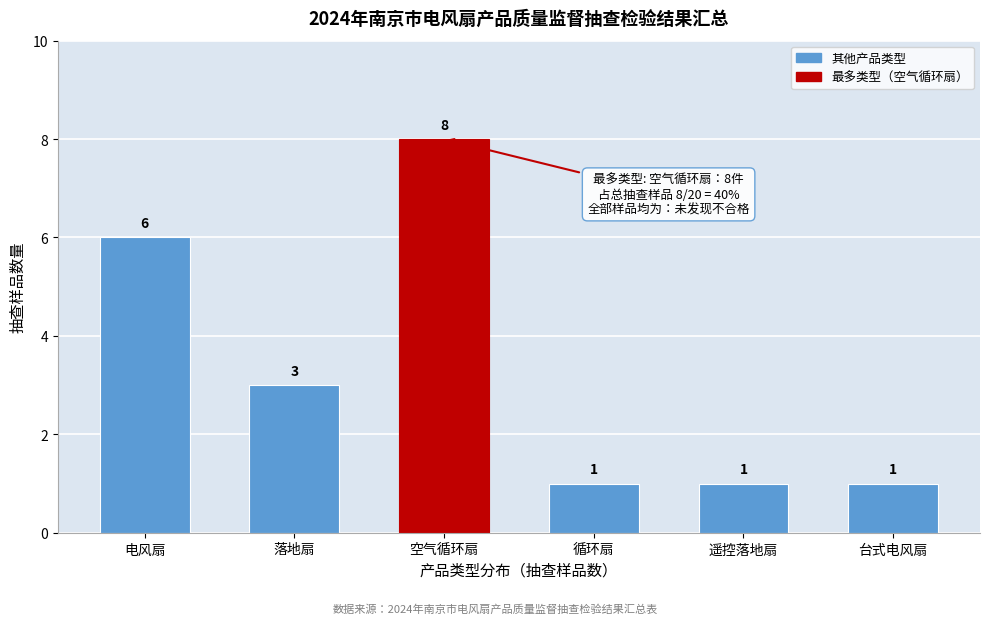

Reading left to right, list all the values displayed in this chart.

电风扇=6	落地扇=3	空气循环扇=8	循环扇=1	遥控落地扇=1	台式电风扇=1